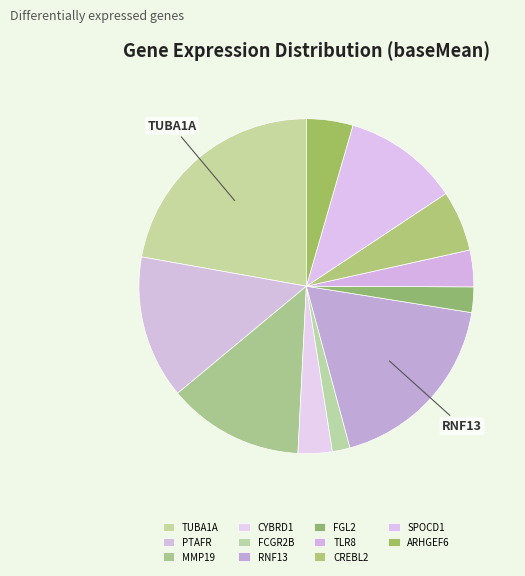

Which slice is the smallest?

FCGR2B